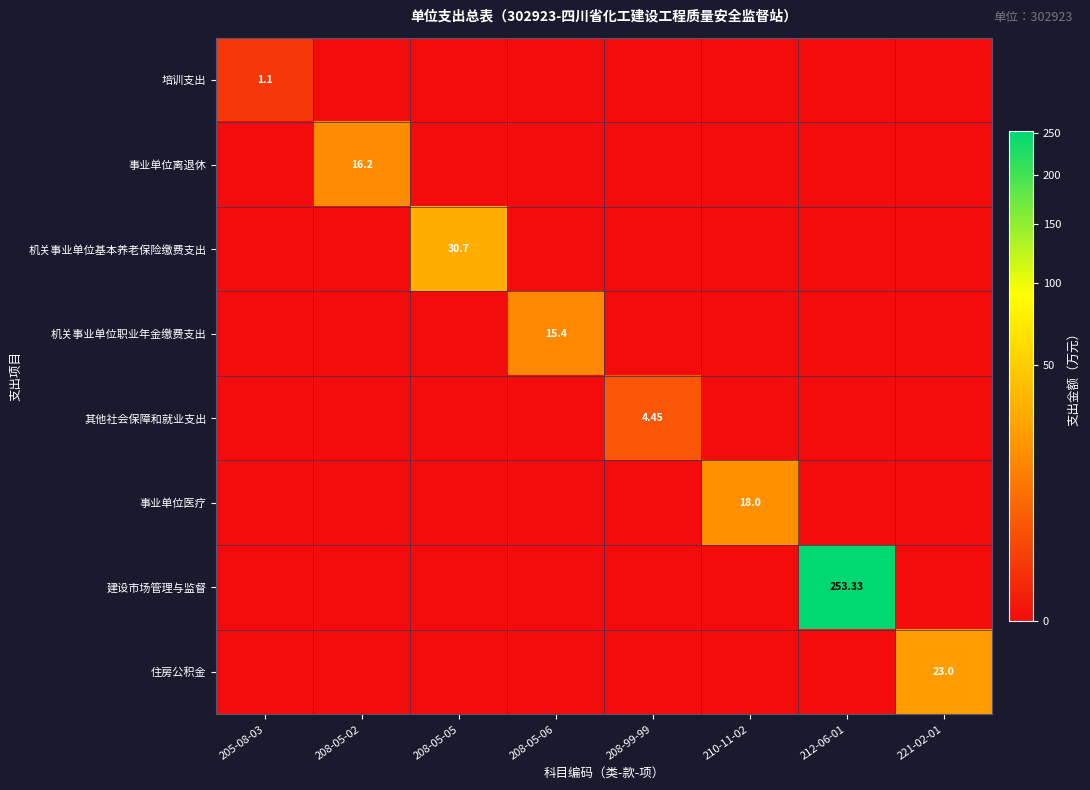

Rank the series by their maximum value, from lowest to highest.

培训支出, 其他社会保障和就业支出, 机关事业单位职业年金缴费支出, 事业单位离退休, 事业单位医疗, 住房公积金, 机关事业单位基本养老保险缴费支出, 建设市场管理与监督